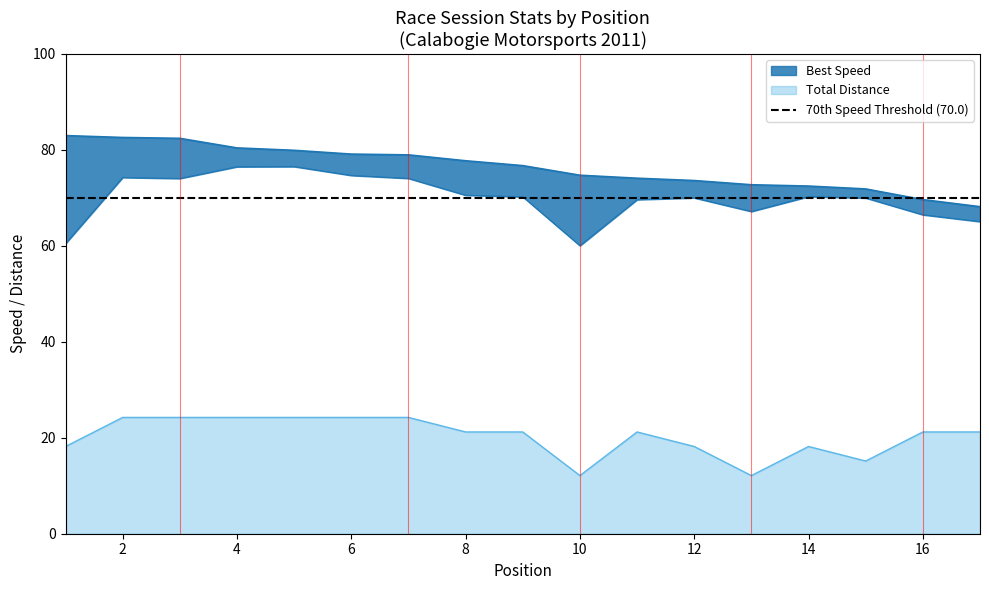

How many values in the Total Laps series exceed 21?

11